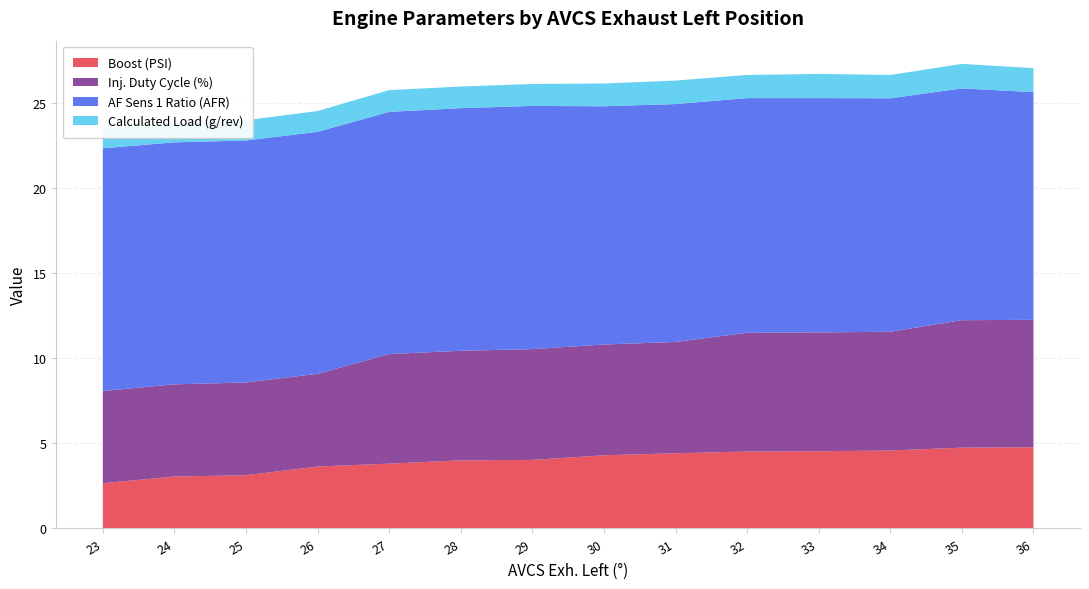

Reading right to left, list all the values displayed in this chart.

Boost (PSI): 36=4.8	35=4.8	34=4.6	33=4.5	32=4.5	31=4.4	30=4.3	29=4.0	28=4.0	27=3.8	26=3.6	25=3.1	24=3.0	23=2.7
Inj. Duty Cycle (%): 36=7.5	35=7.5	34=7.0	33=7.0	32=7.0	31=6.5	30=6.5	29=6.5	28=6.4	27=6.4	26=5.5	25=5.5	24=5.4	23=5.4
AF Sens 1 Ratio (AFR): 36=13.4	35=13.6	34=13.7	33=13.8	32=13.8	31=14.0	30=14.0	29=14.3	28=14.3	27=14.2	26=14.2	25=14.2	24=14.2	23=14.3
Calculated Load (g/rev): 36=1.4	35=1.4	34=1.4	33=1.4	32=1.4	31=1.4	30=1.3	29=1.3	28=1.3	27=1.3	26=1.2	25=1.2	24=1.2	23=1.1